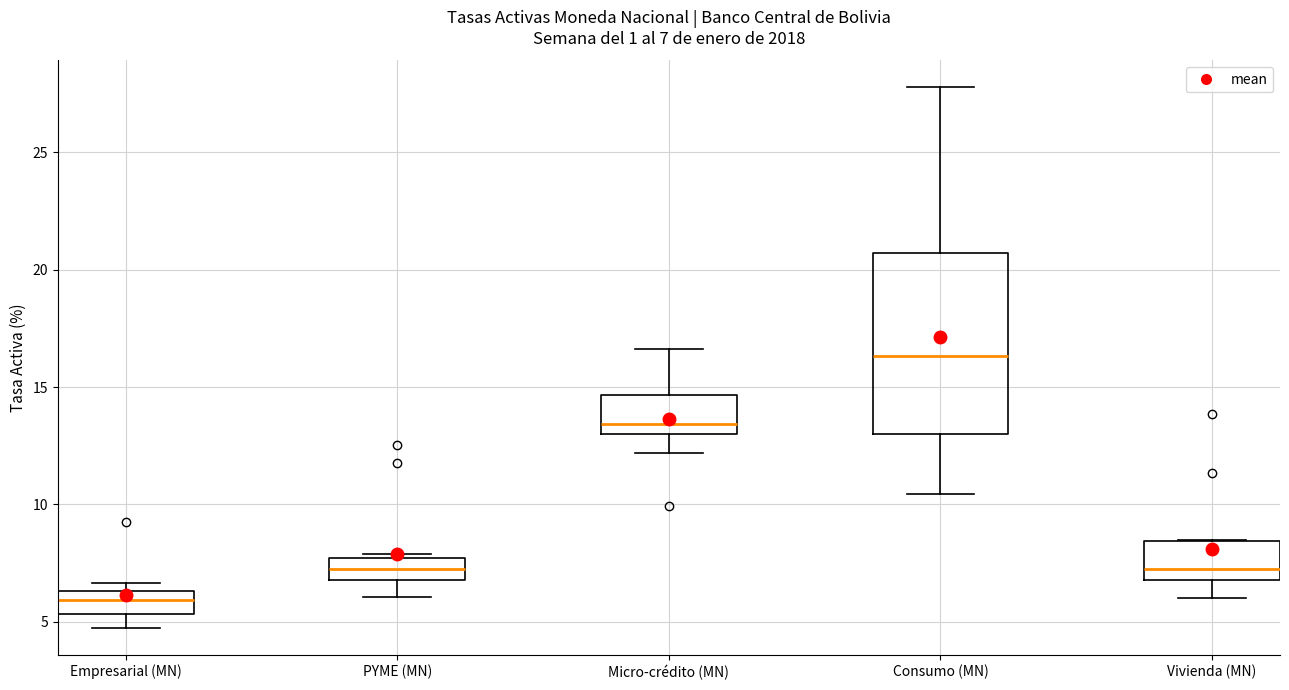

Comparing the boxes themselves (not the whiskers), which one is the tallest?

Consumo (MN)